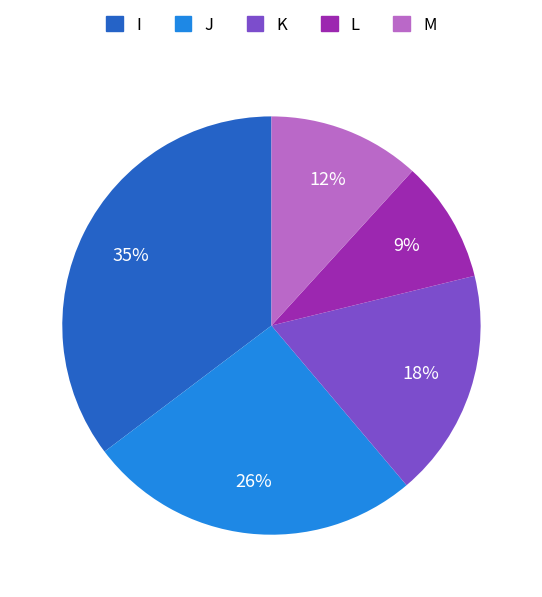

Count the number of slices in the pie.

5